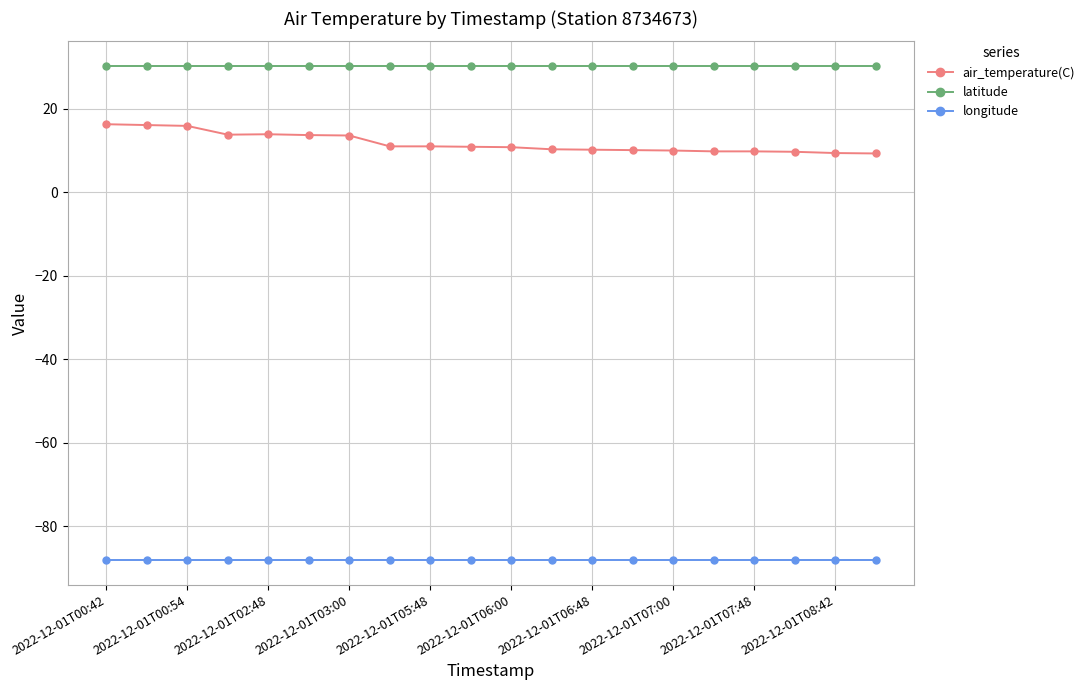

Which series has the widest spread of values?

air_temperature(C)